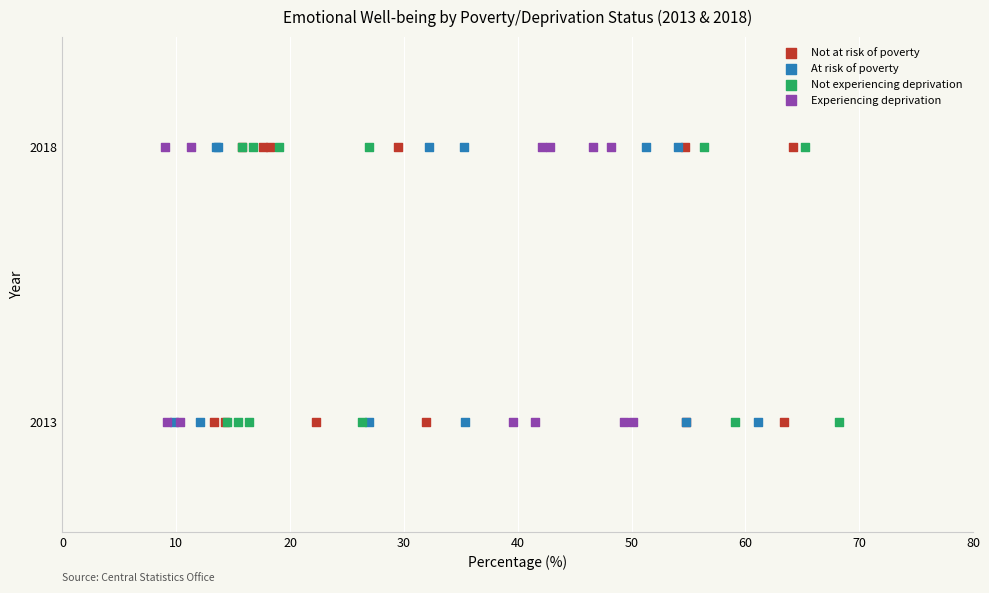

What are all the series names shown in the legend?

Not at risk of poverty, At risk of poverty, Not experiencing deprivation, Experiencing deprivation